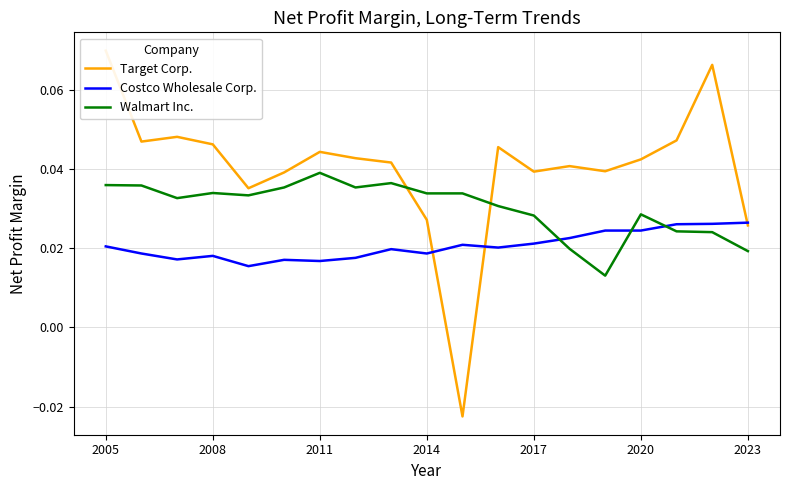

Which series ends up on top after the final intersection of Costco Wholesale Corp. and Walmart Inc.?

Costco Wholesale Corp.